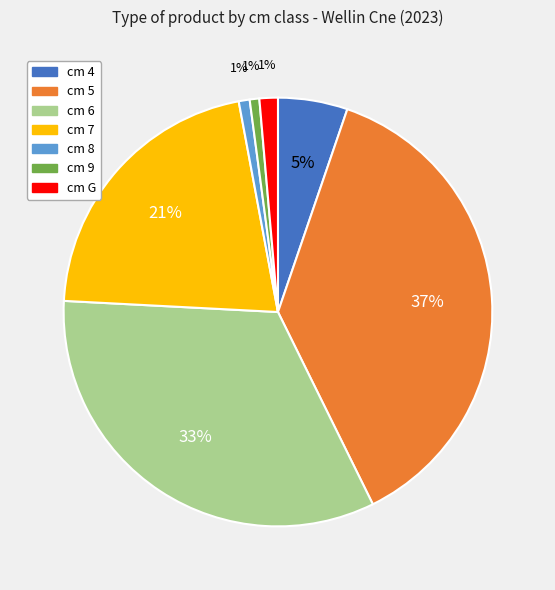

Is there a majority slice in this chart?

No